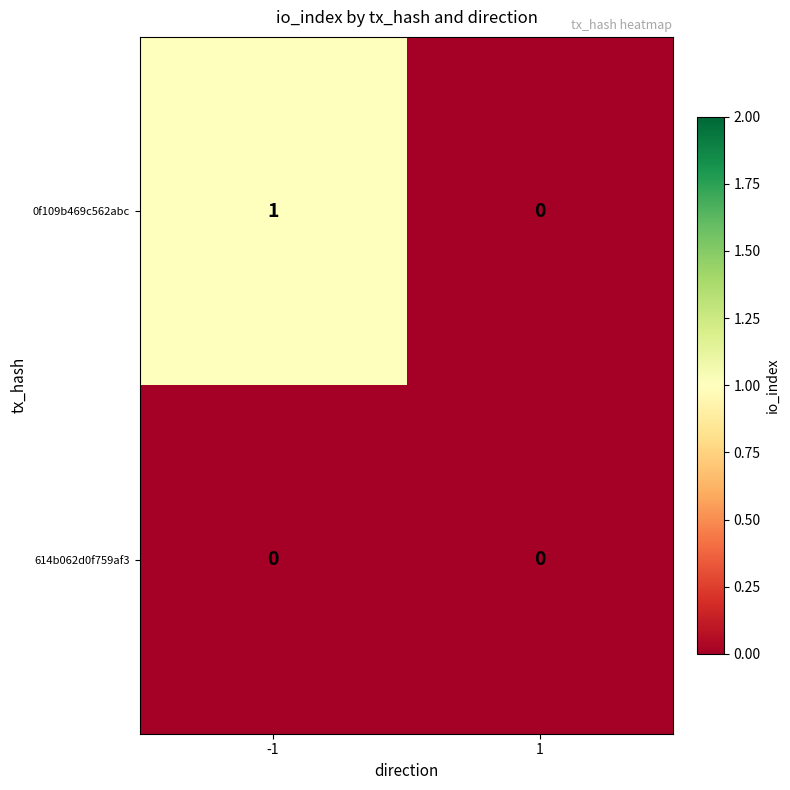

Reading left to right, what are all the values shown in this chart?

0f109b469c562abc: 1	0
614b062d0f759af3: 0	0